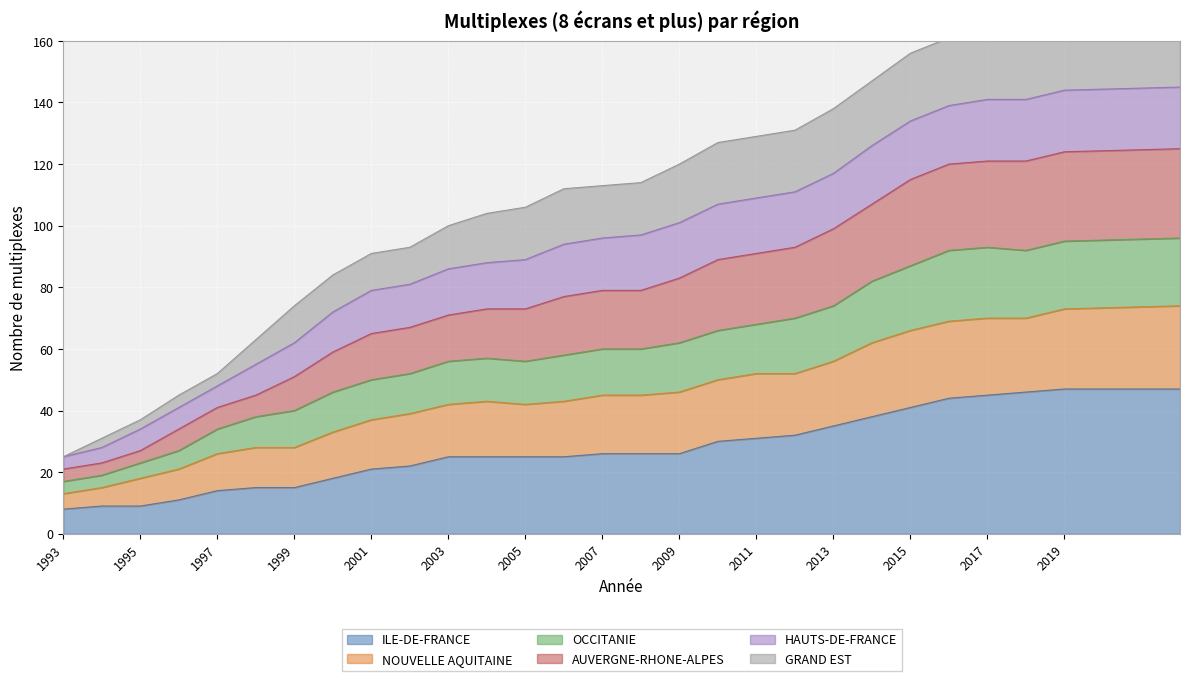

True or false: ILE-DE-FRANCE has a value of 39 at 2007.

False